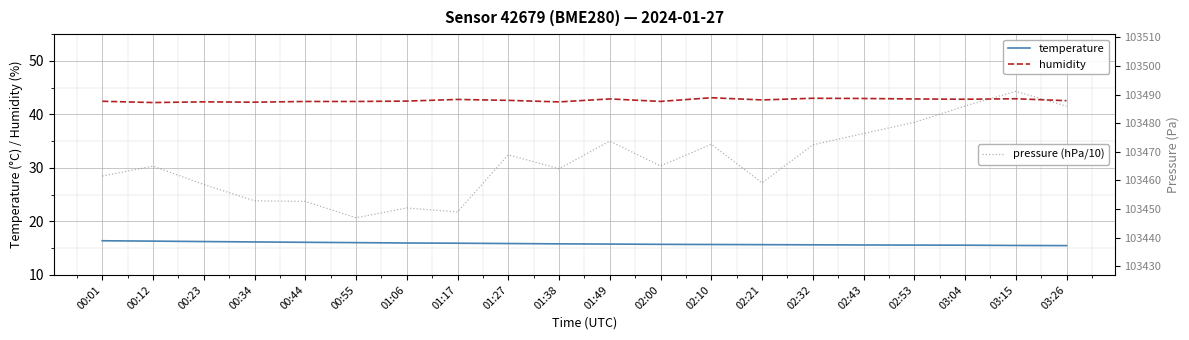

Reading right to left, transcribe all the data shown in this chart.

temperature: 15.5	15.5	15.6	15.6	15.6	15.6	15.7	15.7	15.7	15.8	15.8	15.9	15.9	16.0	16.0	16.1	16.2	16.2	16.3	16.4
humidity: 42.6	42.9	42.8	42.9	43.0	43.0	42.7	43.1	42.4	42.9	42.3	42.6	42.8	42.5	42.4	42.4	42.3	42.4	42.2	42.5
pressure (hPa/10): 103485.9	103491.1	103486.0	103480.3	103476.4	103472.4	103459.1	103472.6	103465.0	103473.7	103464.1	103468.9	103448.9	103450.3	103446.9	103452.6	103452.8	103458.6	103465.0	103461.5